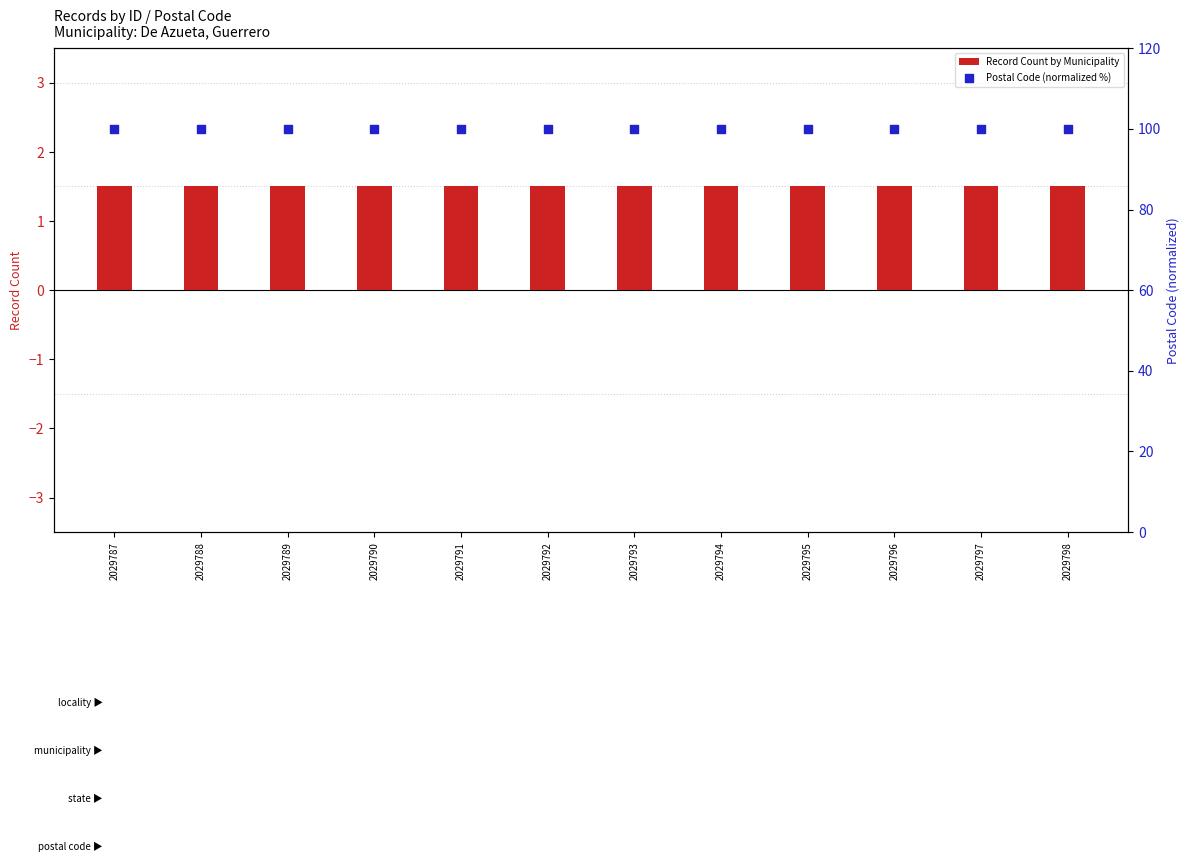

What are all the series names shown in the legend?

Record Count by Municipality, Postal Code (normalized %)